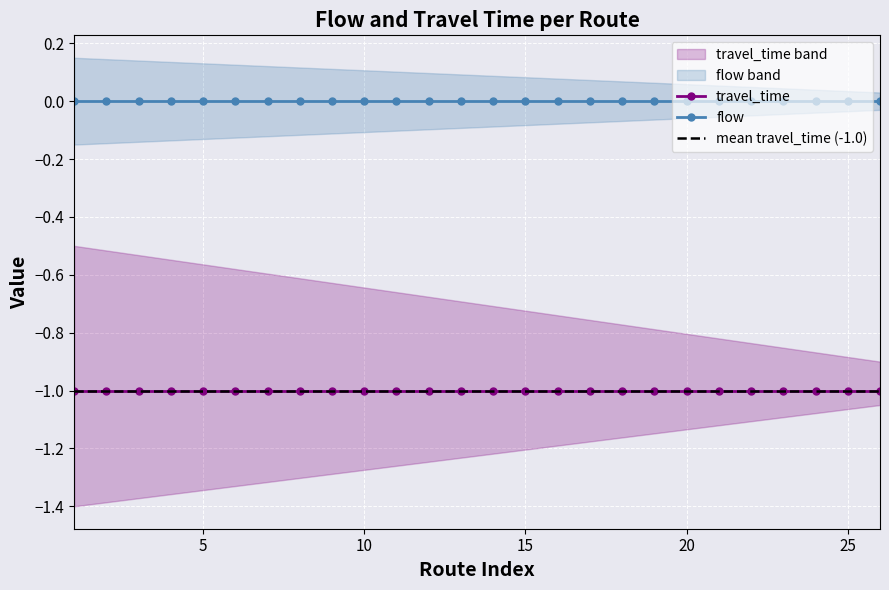

Which series has the widest spread of values?

travel_time